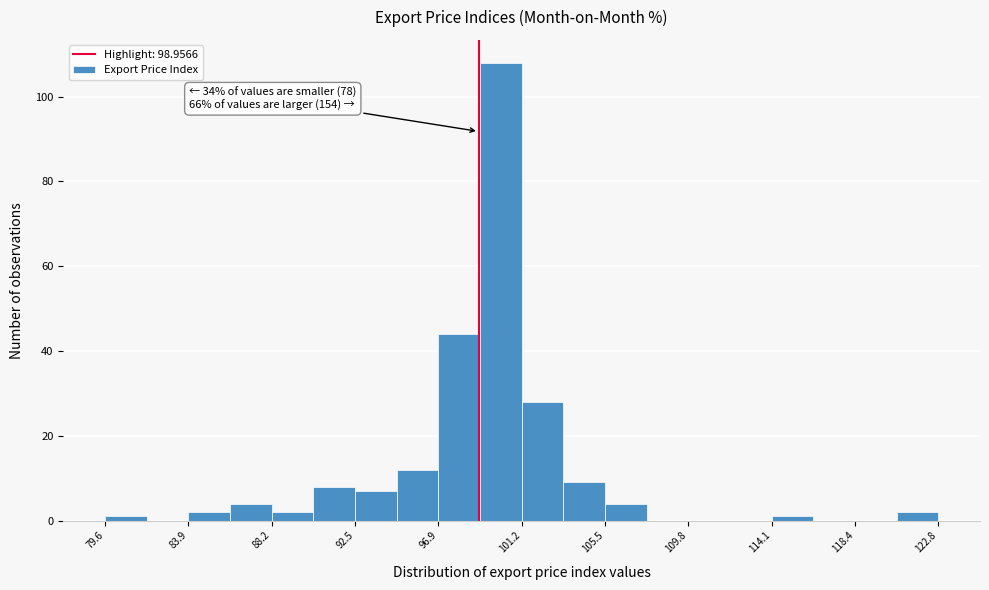

Which range on the x-axis has the tallest bar?

99.0 to 101.0